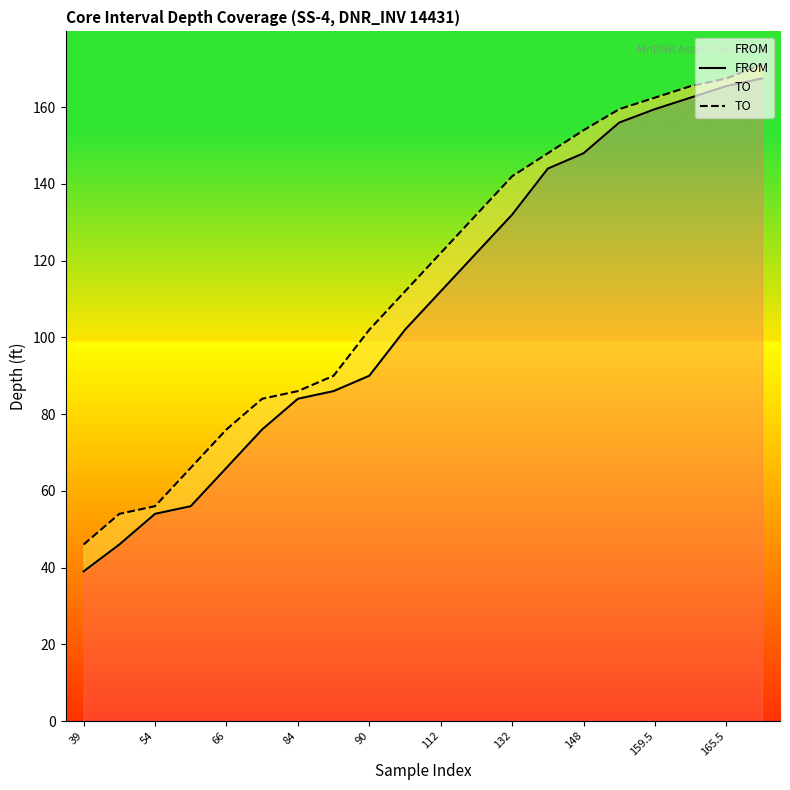

How many lines are shown in the chart?

2